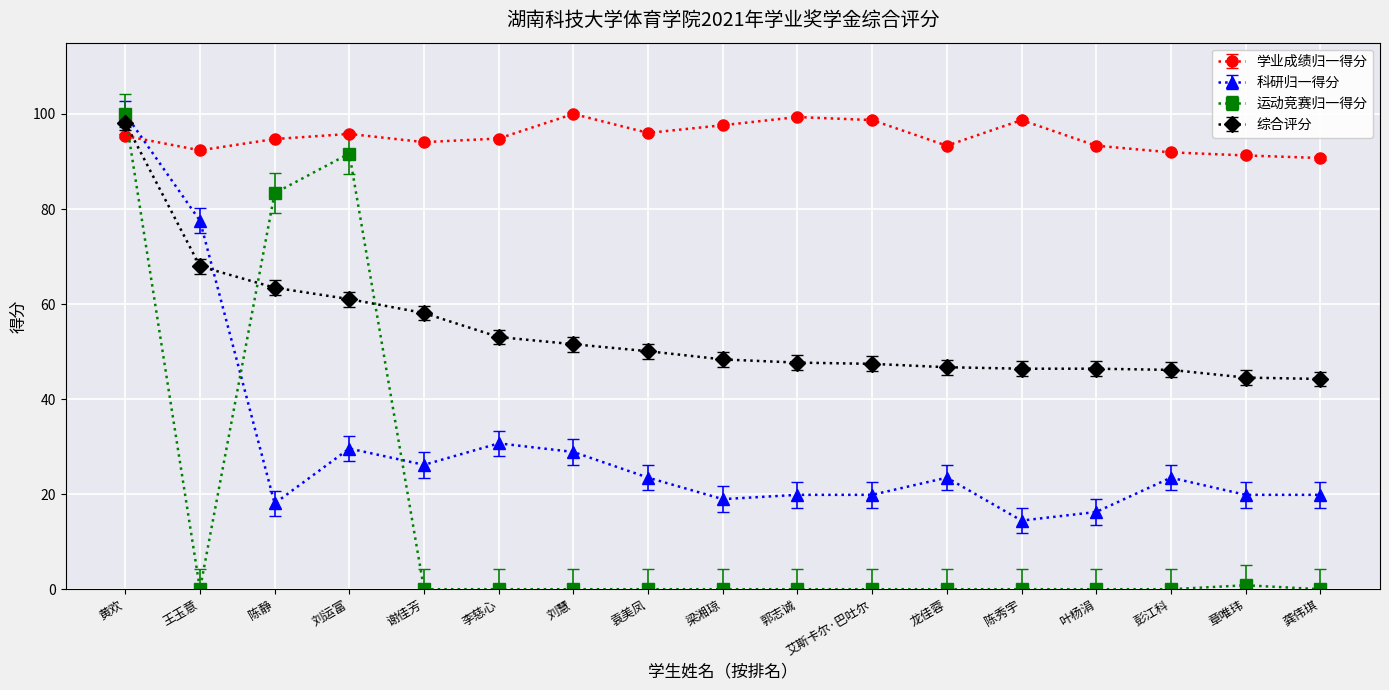

Where is the first local maximum for 学业成绩归一得分?

刘运富